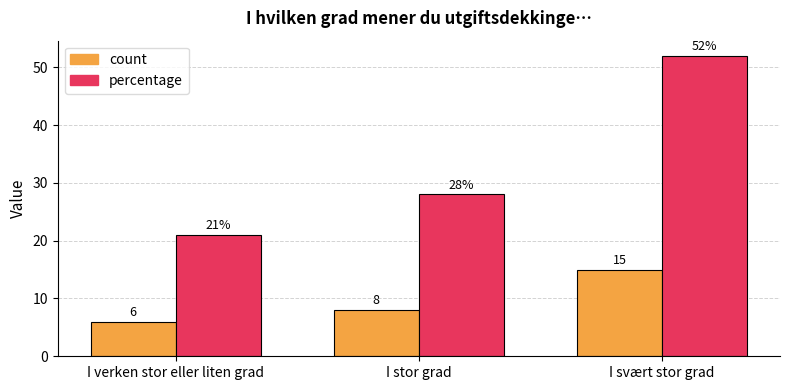

Does the chart contain any negative values?

No